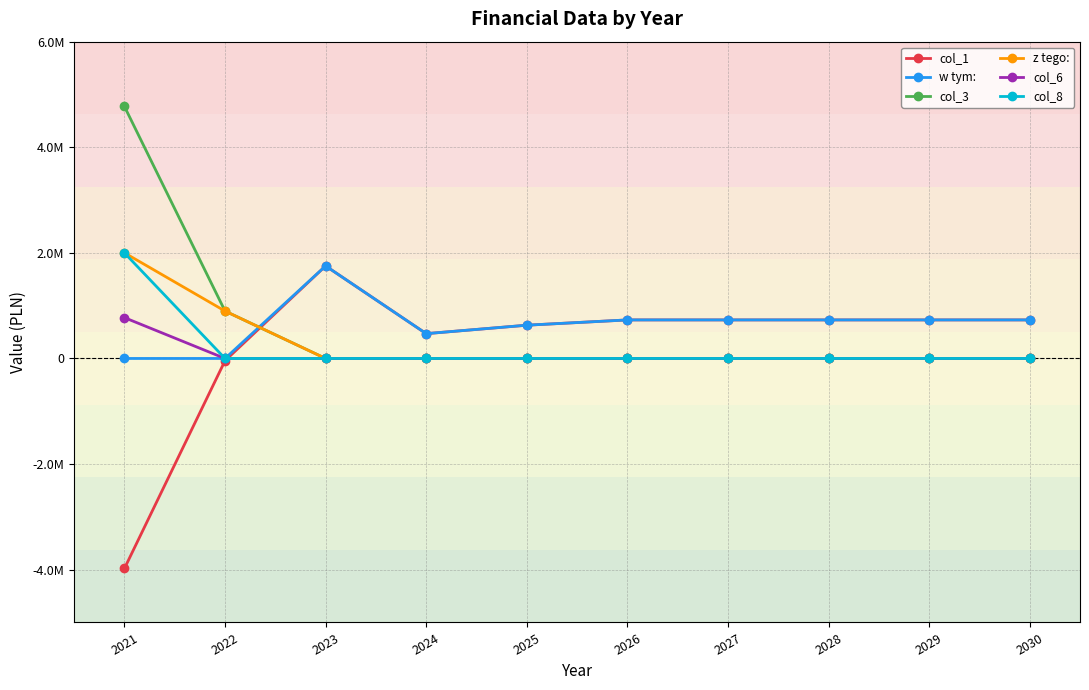

Reading right to left, extract all data points from this chart.

col_1: 2030=730000.0	2029=730000.0	2028=730000.0	2027=730000.0	2026=730000.0	2025=630000.0	2024=470000.0	2023=1752523.0	2022=-42523.0	2021=-3977304.0
w tym:: 2030=730000.0	2029=730000.0	2028=730000.0	2027=730000.0	2026=730000.0	2025=630000.0	2024=470000.0	2023=1752523.0	2022=0.0	2021=0.0
col_3: 2030=0.0	2029=0.0	2028=0.0	2027=0.0	2026=0.0	2025=0.0	2024=0.0	2023=0.0	2022=897523.0	2021=4772304.0
z tego:: 2030=0.0	2029=0.0	2028=0.0	2027=0.0	2026=0.0	2025=0.0	2024=0.0	2023=0.0	2022=897523.0	2021=2000000.0
col_6: 2030=0.0	2029=0.0	2028=0.0	2027=0.0	2026=0.0	2025=0.0	2024=0.0	2023=0.0	2022=0.0	2021=773177.7
col_8: 2030=0.0	2029=0.0	2028=0.0	2027=0.0	2026=0.0	2025=0.0	2024=0.0	2023=0.0	2022=0.0	2021=1999126.3